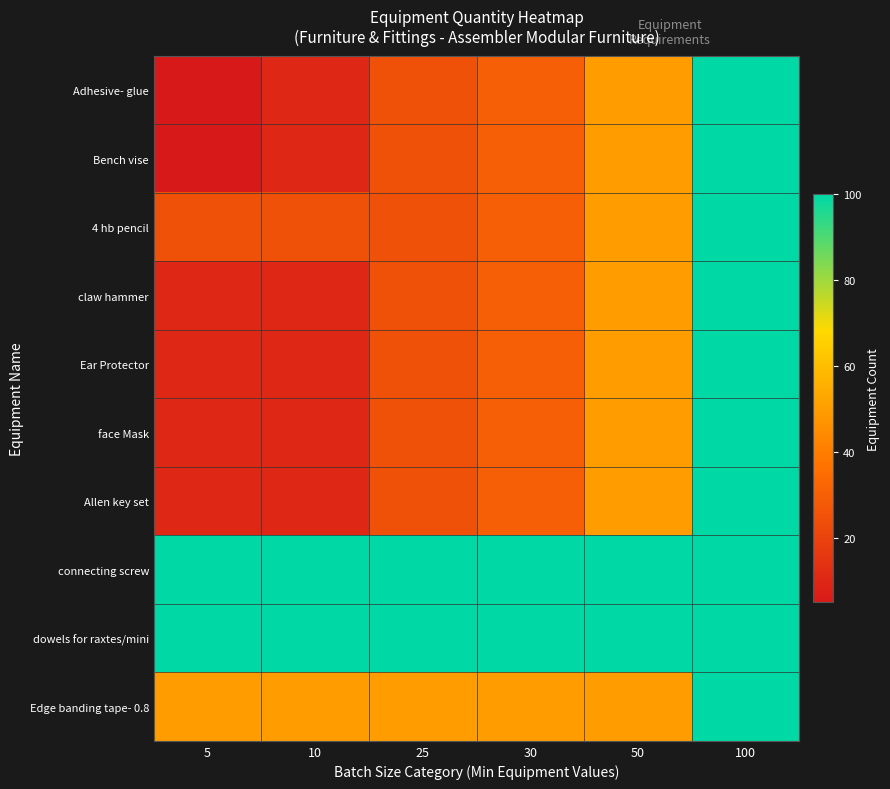

How many series are shown in this chart?

10